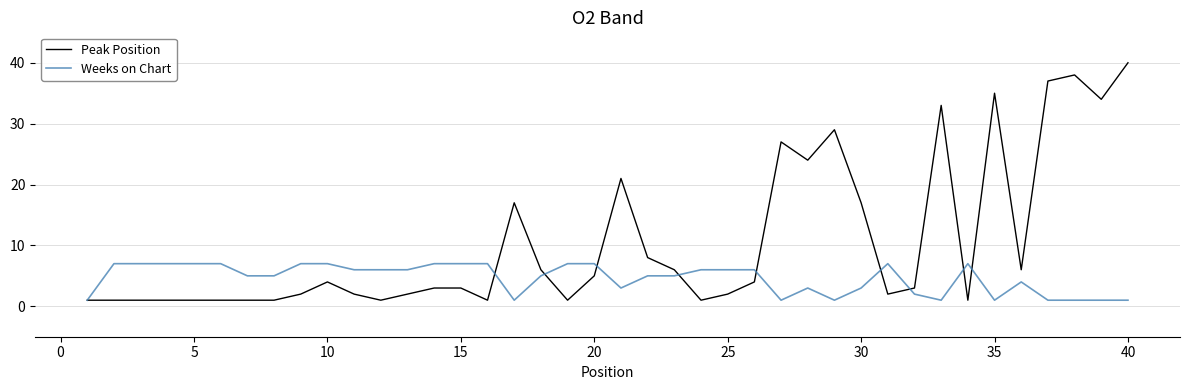

Which series has the largest range (max minus min)?

Peak Position